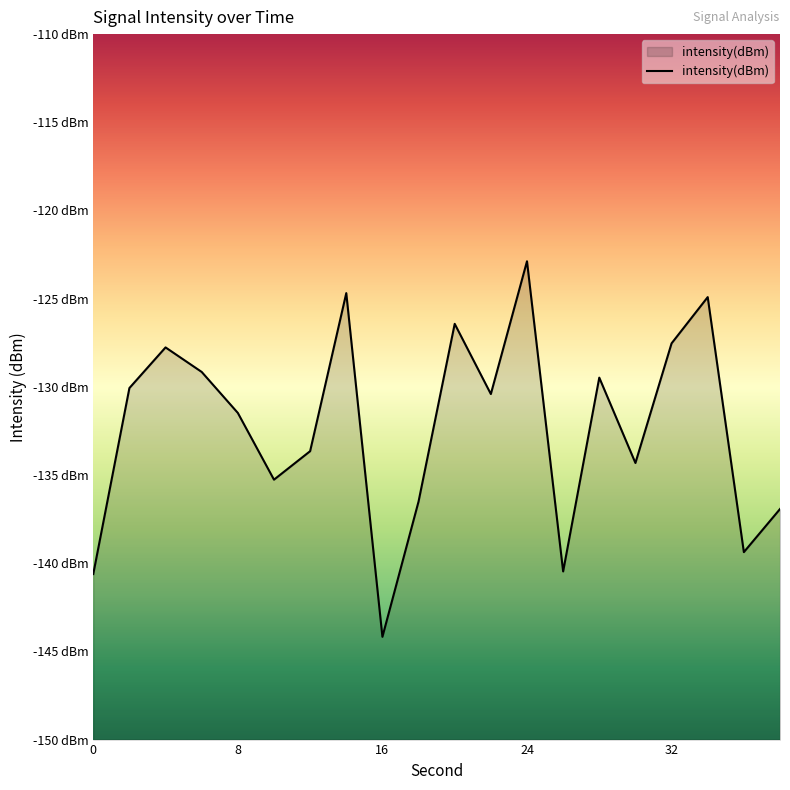

Reading right to left, transcribe all the data shown in this chart.

38=-136.9	36=-139.4	34=-124.9	32=-127.5	30=-134.3	28=-129.5	26=-140.5	24=-122.9	22=-130.4	20=-126.4	18=-136.5	16=-144.2	14=-124.7	12=-133.6	10=-135.3	8=-131.5	6=-129.2	4=-127.8	2=-130.1	0=-140.6